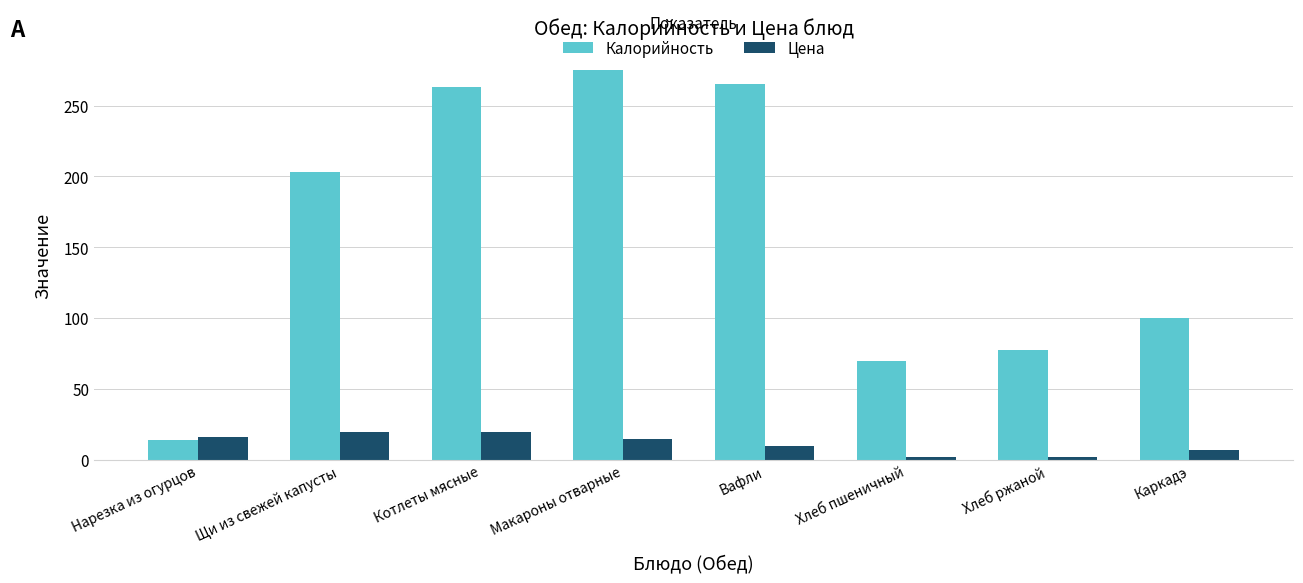

What is the difference between the highest and lowest values at Каркадэ?

93.0